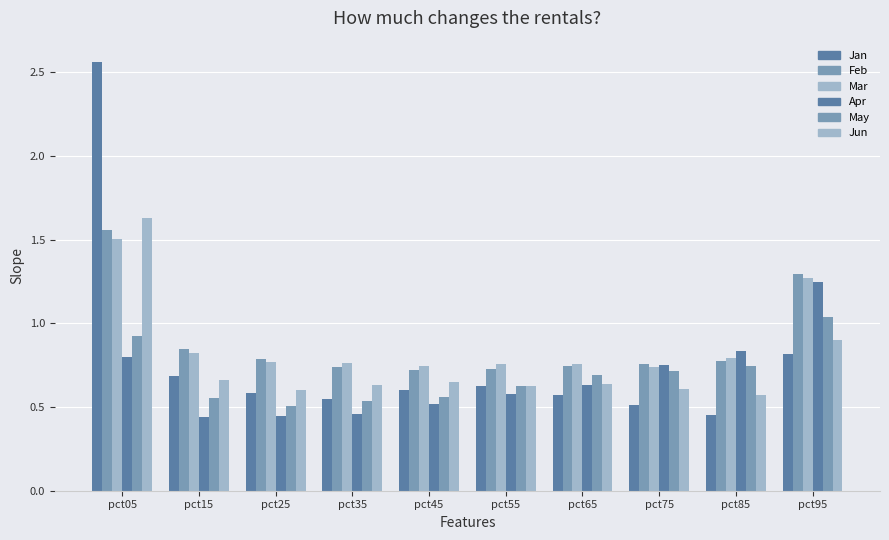

Which series has the widest spread of values?

Jan